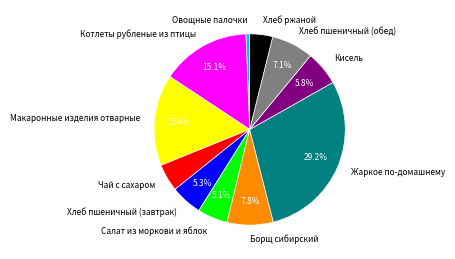

Is Жаркое по-домашнему the majority of the pie?

No